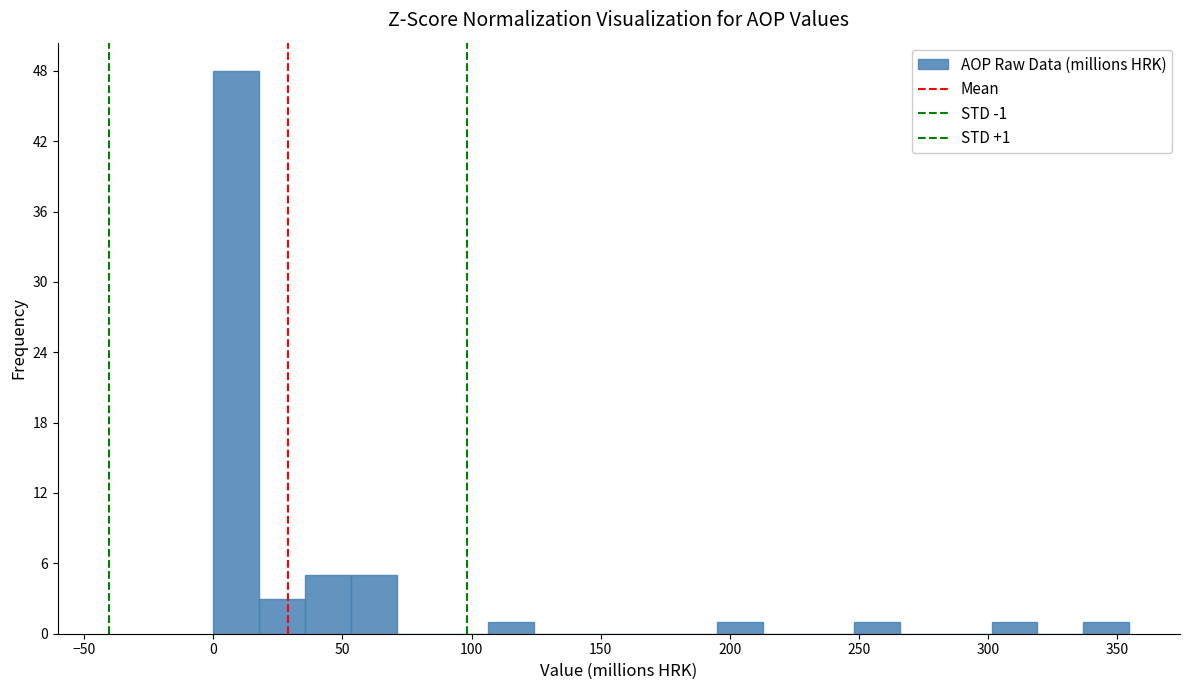

Read against the x-axis, roughly where is the centre of the tallest bar?

10